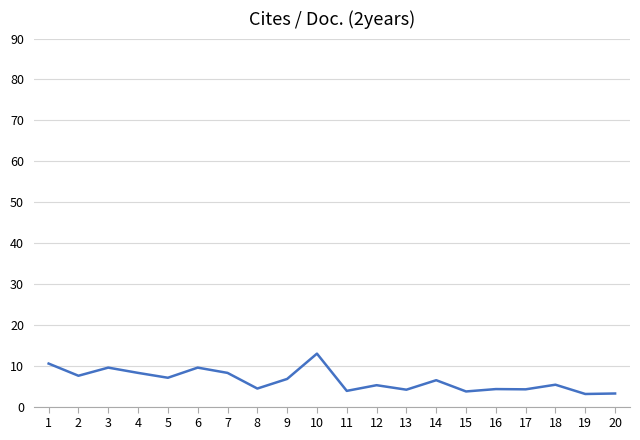

The value at 6 is 5.9. True or false?

False